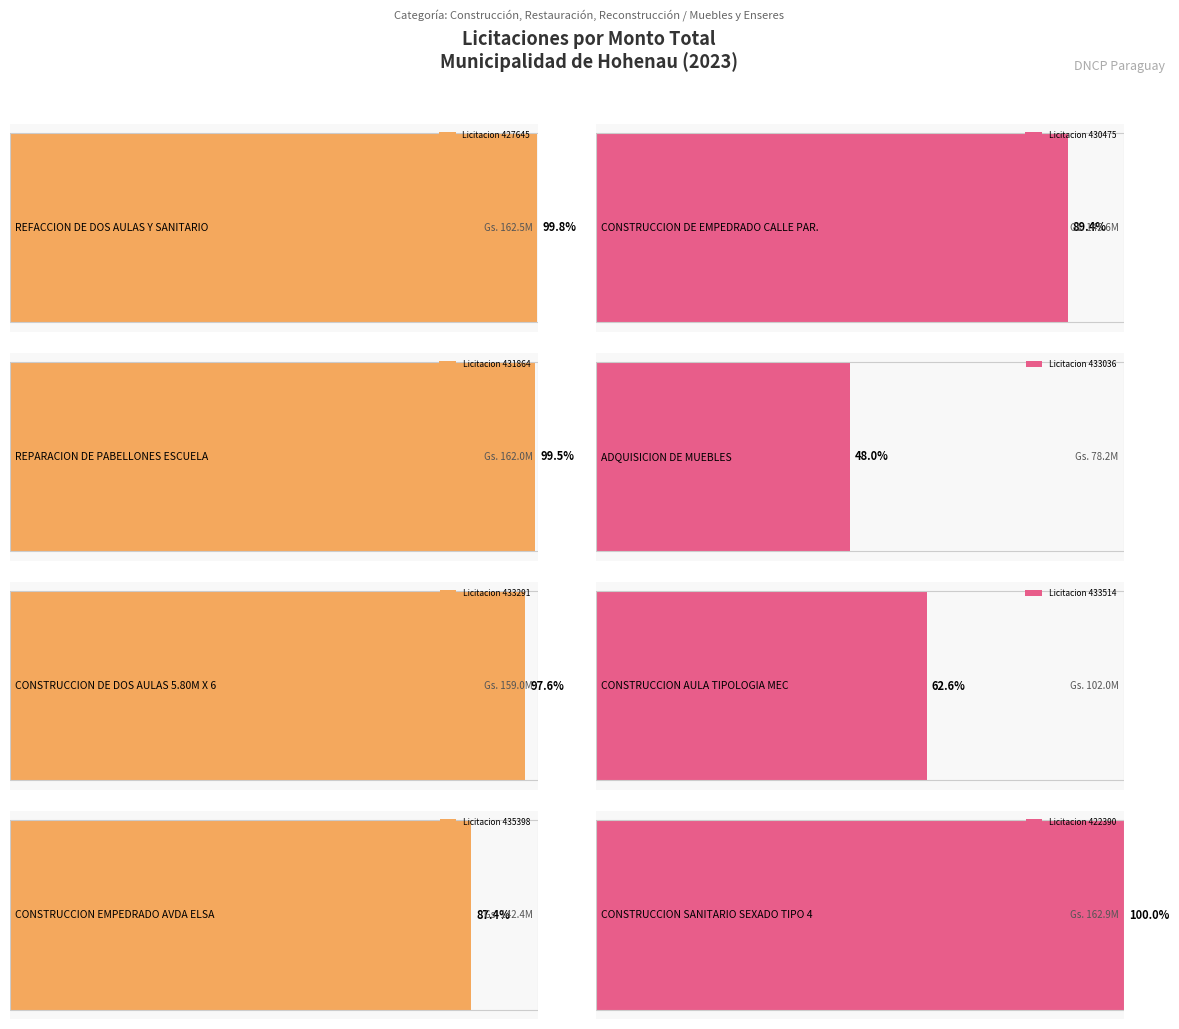

Rank the categories by value from lowest to highest.

433036, 433514, 435398, 430475, 433291, 431864, 427645, 422390